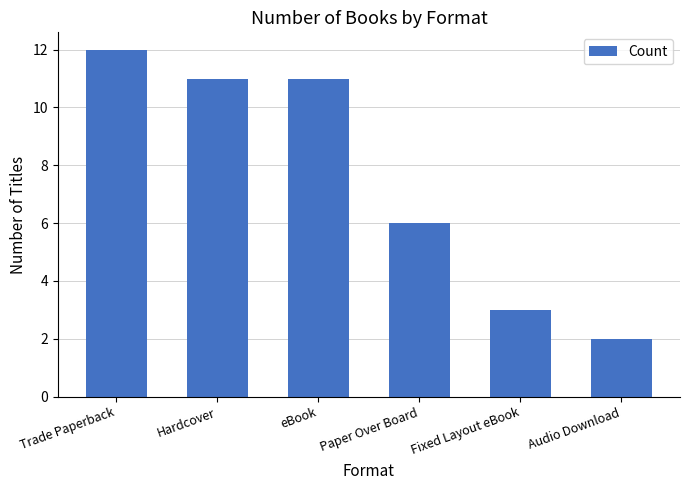

What is the difference between the values at eBook and Audio Download?

9